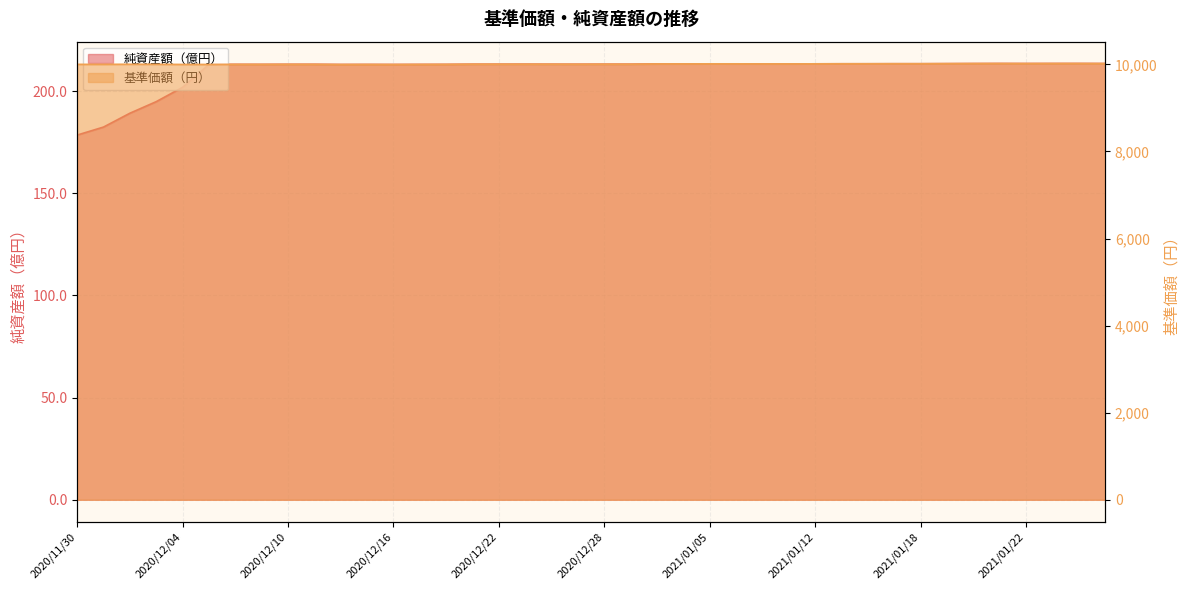

Which series has the widest spread of values?

純資産額（億円）